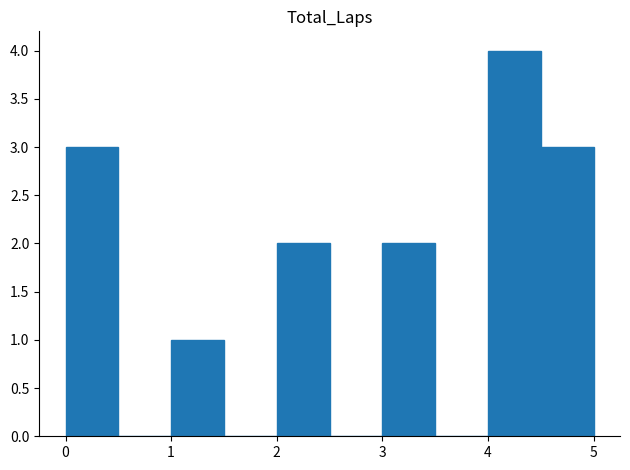

Reading left to right, transcribe this chart: for each bar, give the range it covers on the x-axis and its height. The values are not printed on the chart, so give them approximately, as read against the axis.

0.0 to 0.5: 3
0.5 to 1.0: 0
1.0 to 1.5: 1
1.5 to 2.0: 0
2.0 to 2.5: 2
2.5 to 3.0: 0
3.0 to 3.5: 2
3.5 to 4.0: 0
4.0 to 4.5: 4
4.5 to 5.0: 3